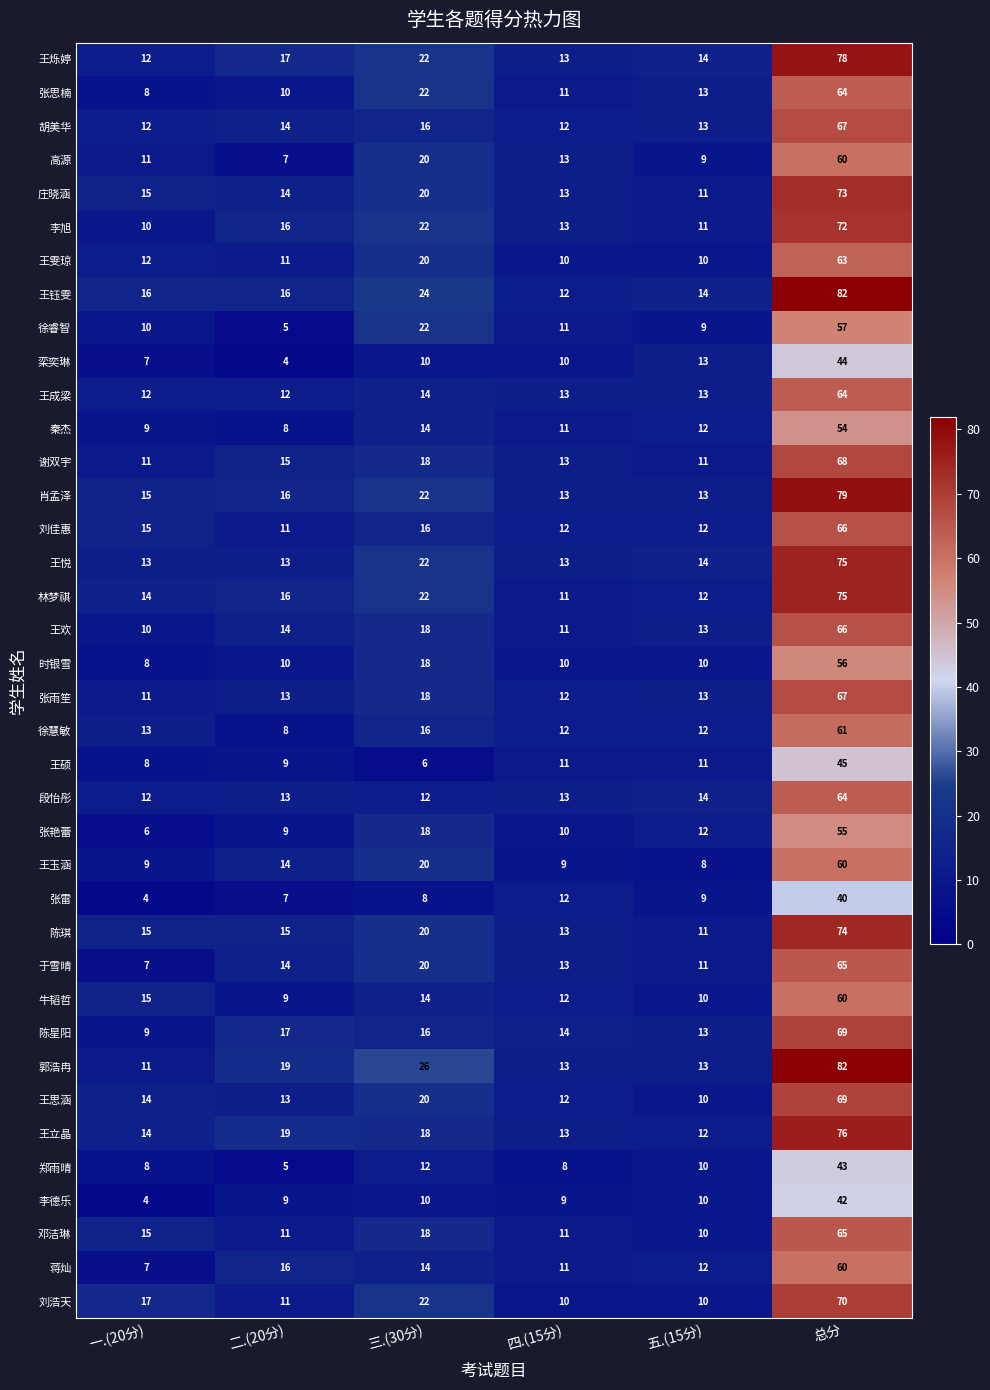

Is the value of 刘浩天 at 五.(15分) greater than the value of 郭浩冉 at 总分?

No